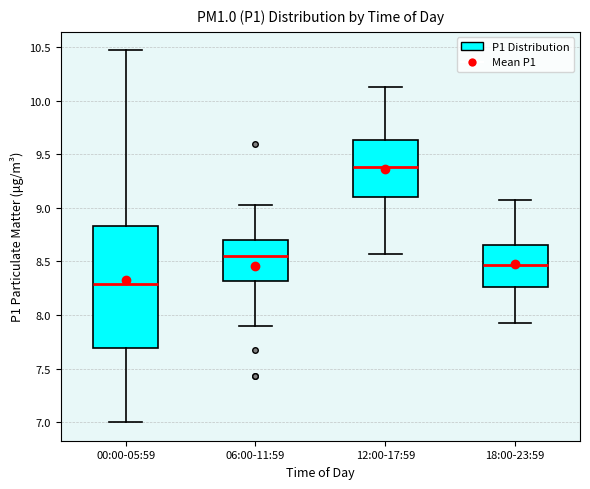

Where is the upper edge of the box for 00:00-05:59 on the y-axis? The values are not printed on the chart, so give them approximately, as read against the axis.

8.85